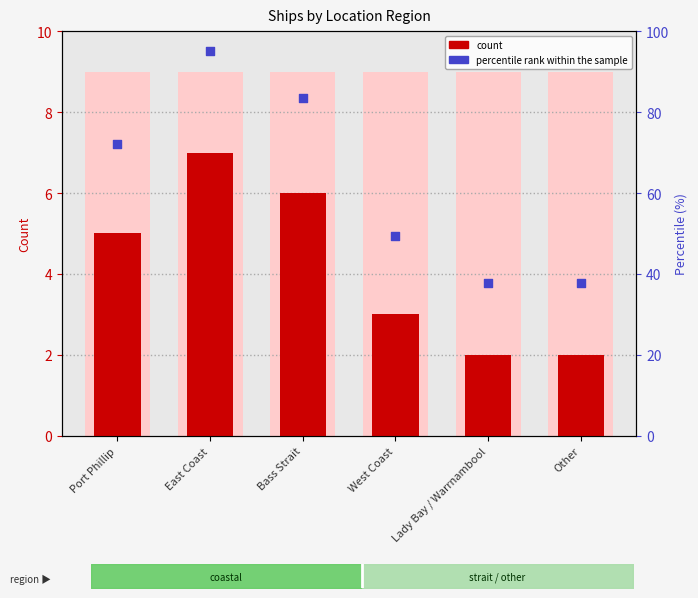

At which category is the sum across all series the highest?

East Coast